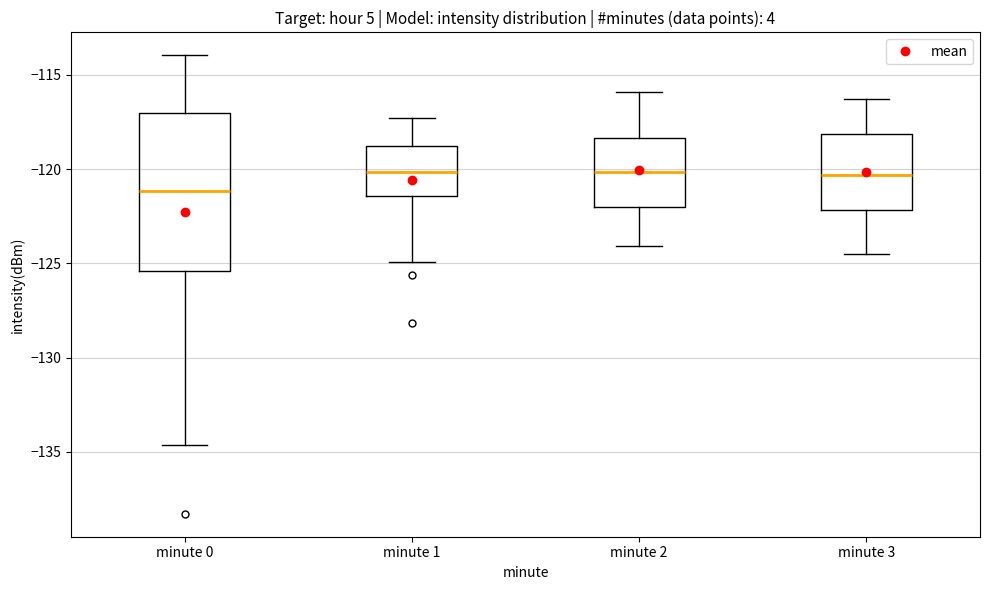

Reading left to right, read every box against the y-axis: the position of its median line, the range the box covers, and the ends of its whiskers. The values are not printed on the chart, so give them approximately, as read against the axis.

minute 0: median -121.0, box -125.5 to -117.0, whiskers -134.5 to -114.0
minute 1: median -120.0, box -121.5 to -118.5, whiskers -125.0 to -117.5
minute 2: median -120.0, box -122.0 to -118.5, whiskers -124.0 to -116.0
minute 3: median -120.5, box -122.0 to -118.0, whiskers -124.5 to -116.5